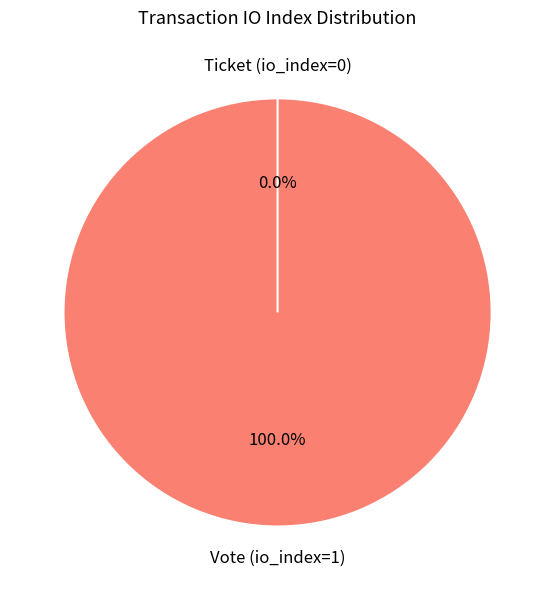

Is it true that Vote (io_index=1) is 100% of the pie?

True